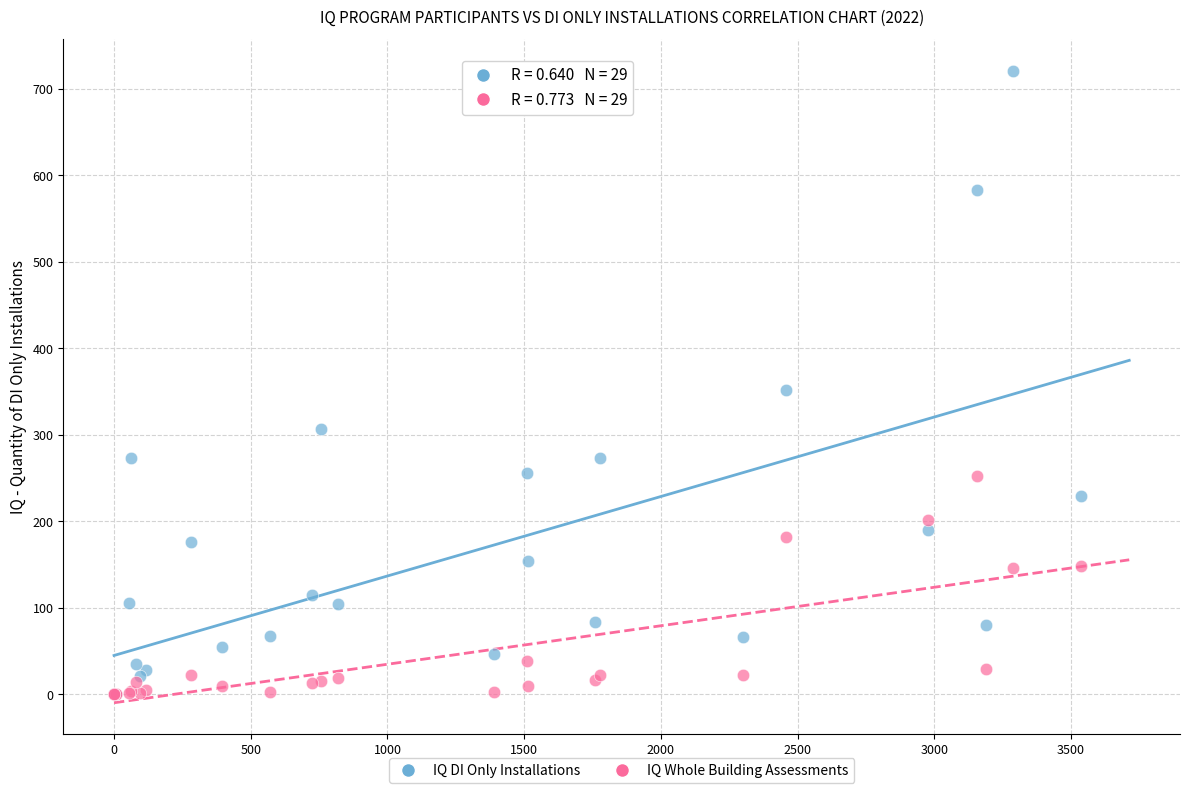

Which series reaches the maximum Y coordinate?

IQ DI Only Installations